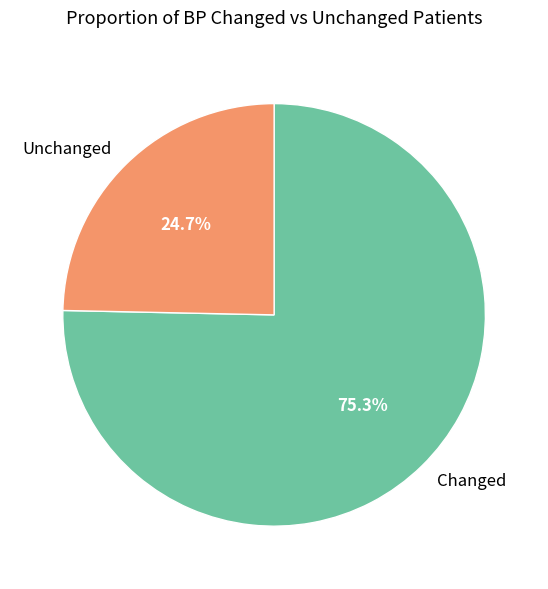

Which category accounts for the majority?

Changed